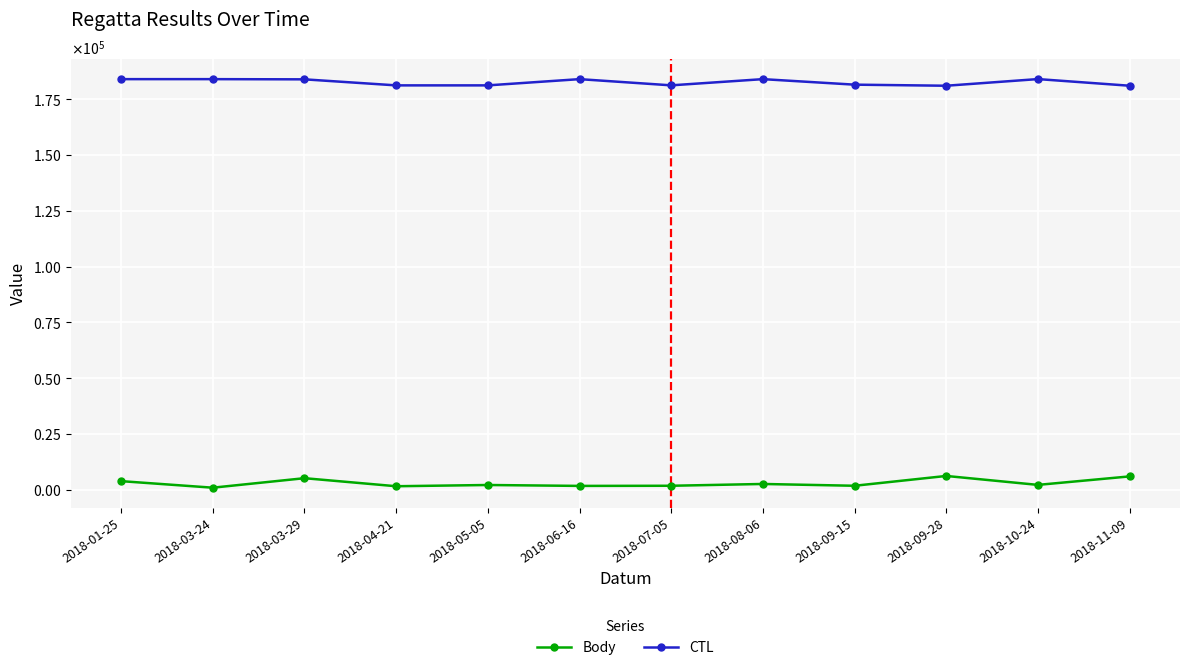

True or false: Body and CTL intersect in this chart.

False